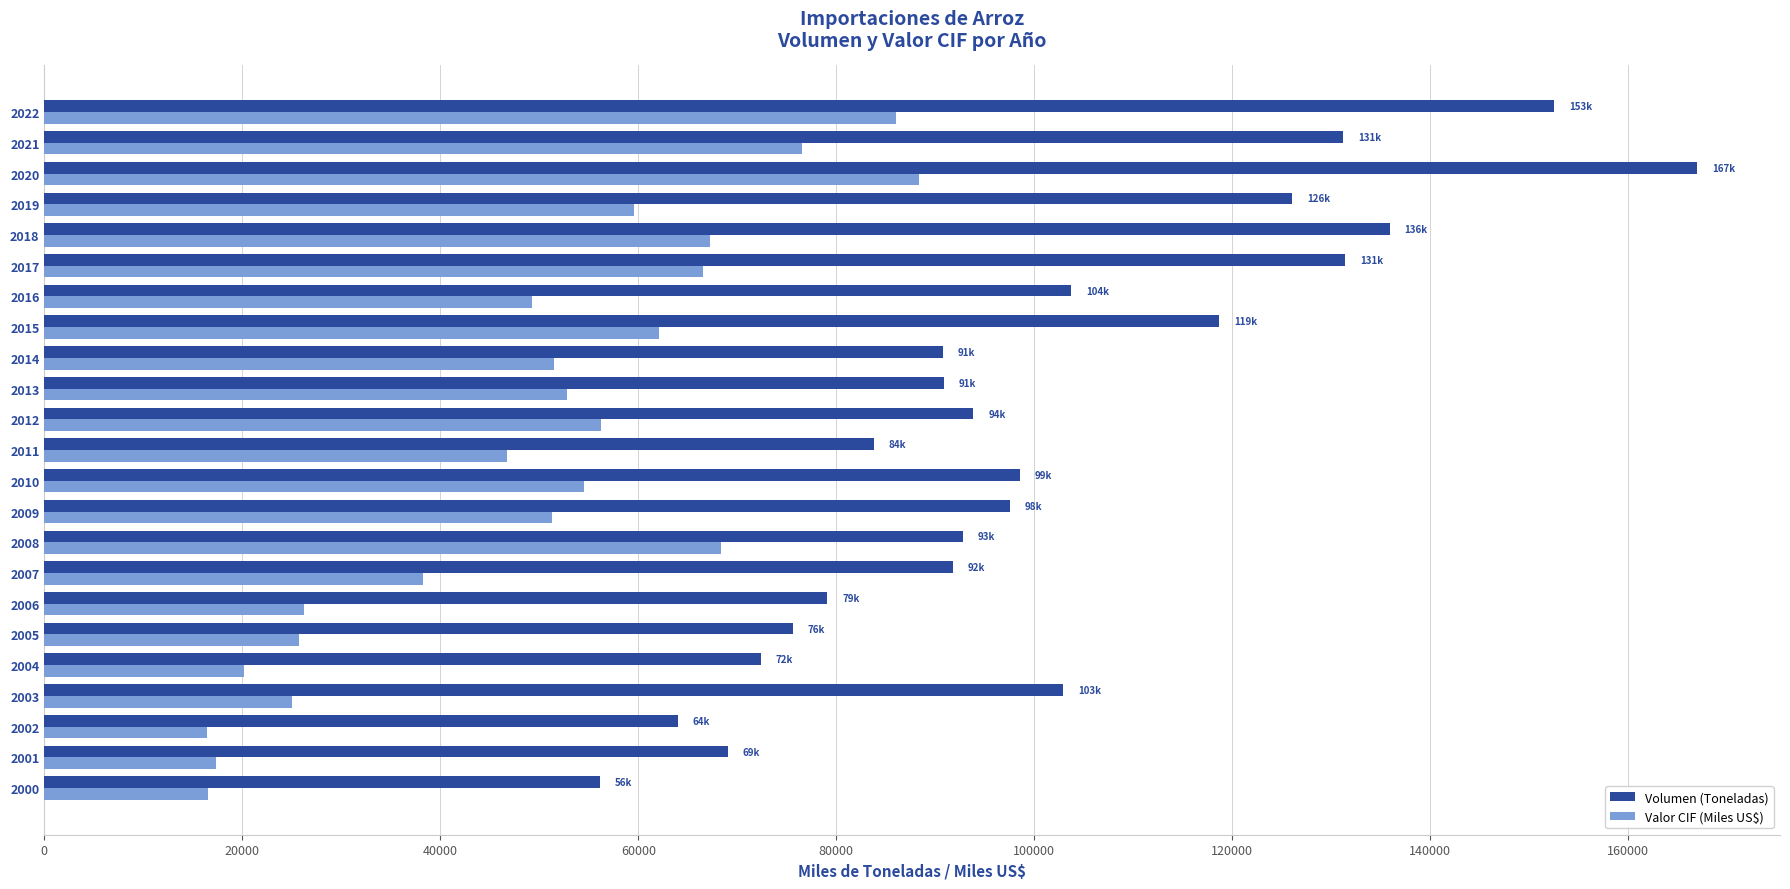

Count the number of data series in this chart.

2